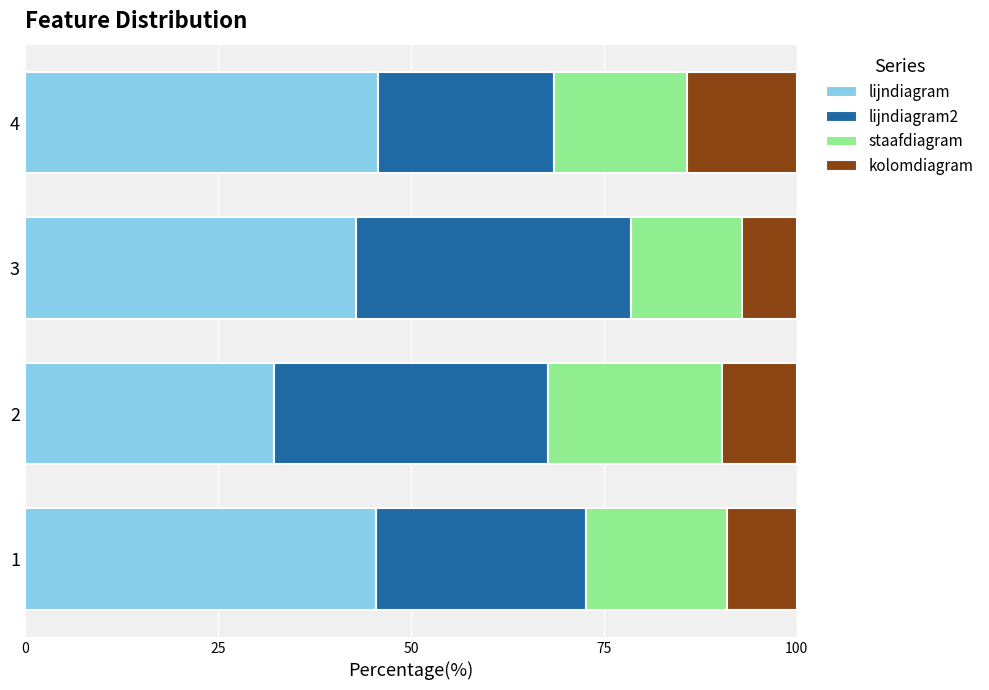

What is the difference between the lijndiagram values at 2 and 1?

13.2